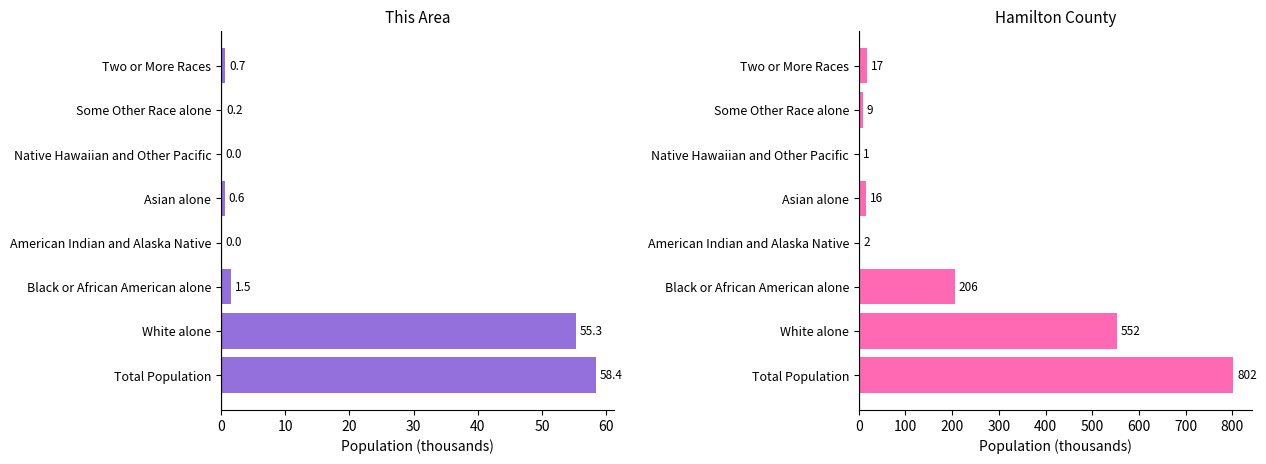

How many bars are there in each group?

2